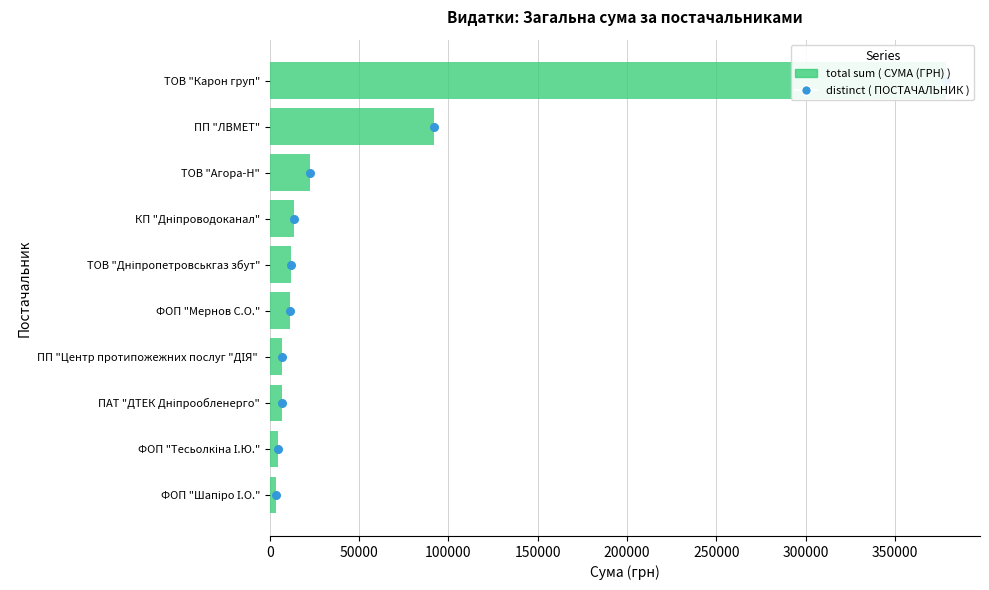

Which series has the largest total across all categories?

total sum ( СУМА (ГРН) )